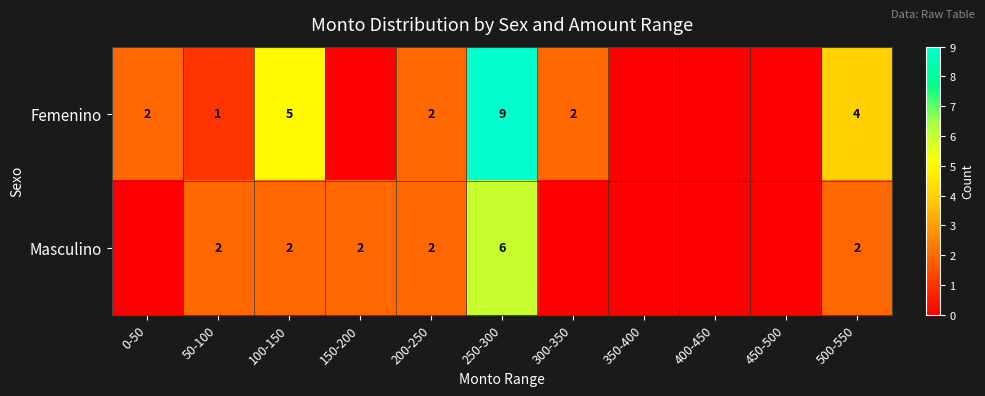

Is the value of Masculino at 50-100 greater than the value of Femenino at 50-100?

Yes